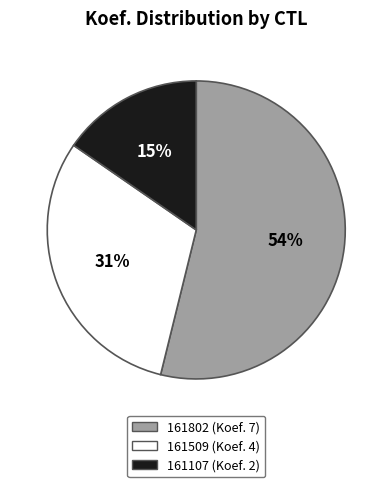

Does 161802 account for over 50% of the chart?

Yes